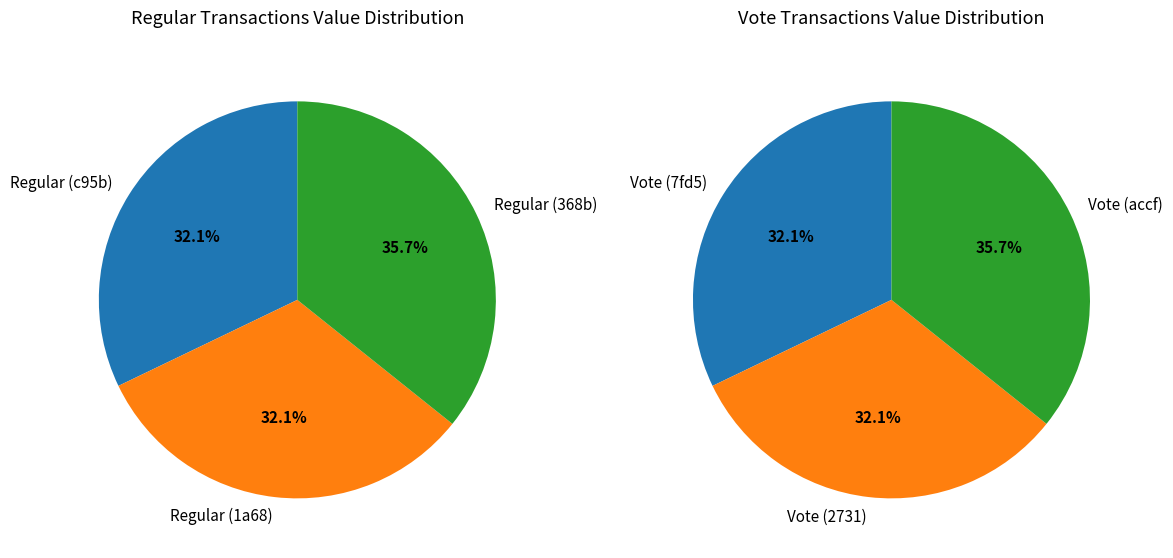

Is there a majority slice in this chart?

No